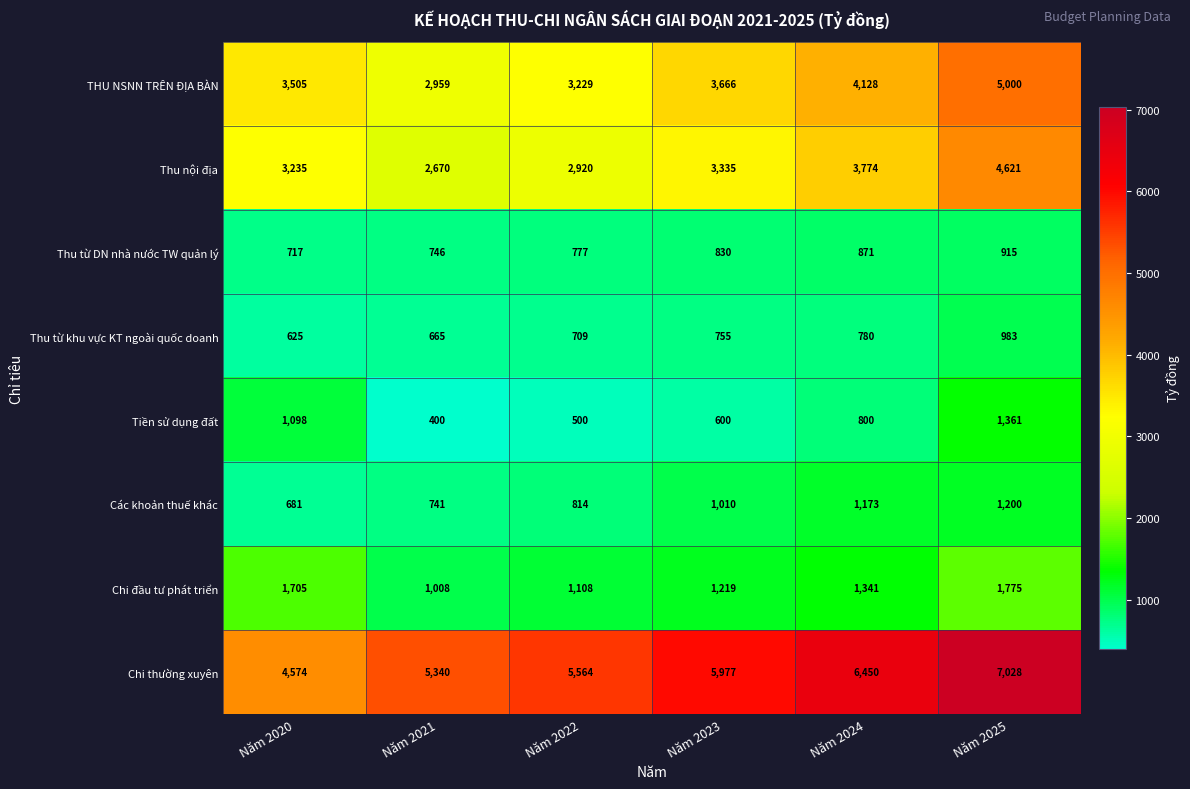

What is the total value across all series at Năm 2021?

14529